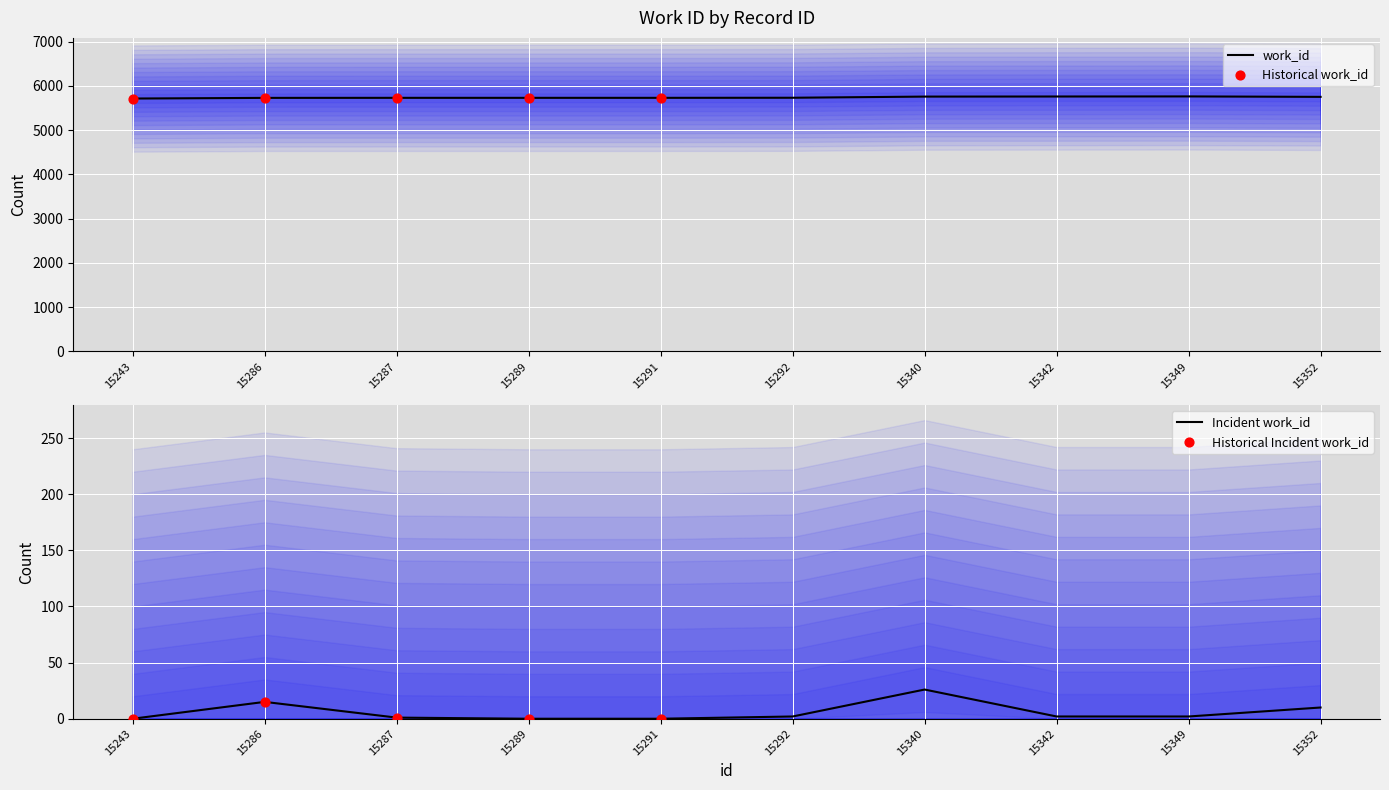

What is the ratio of the value at 15287 to the value at 15342?

1.0